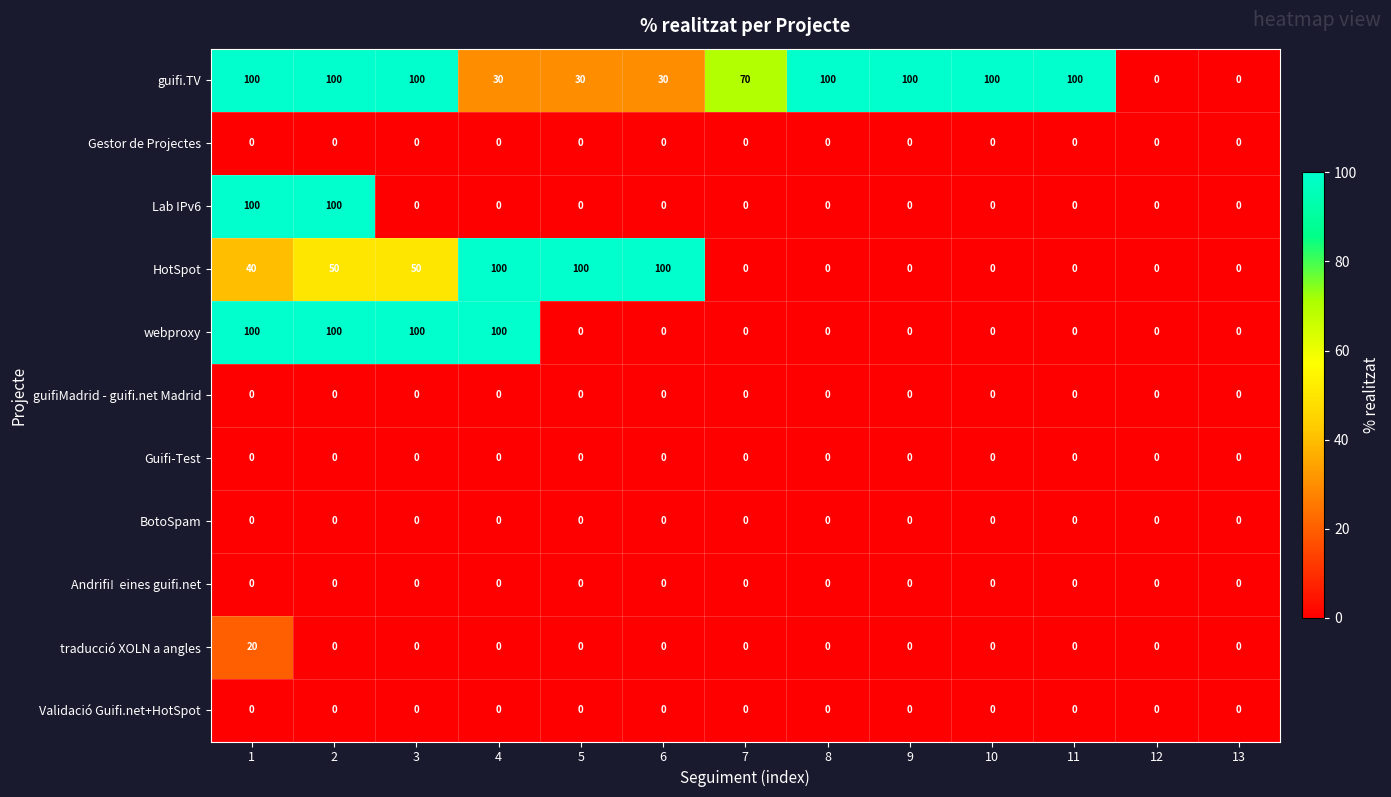

The Lab IPv6 series shows -56 at 6. True or false?

False